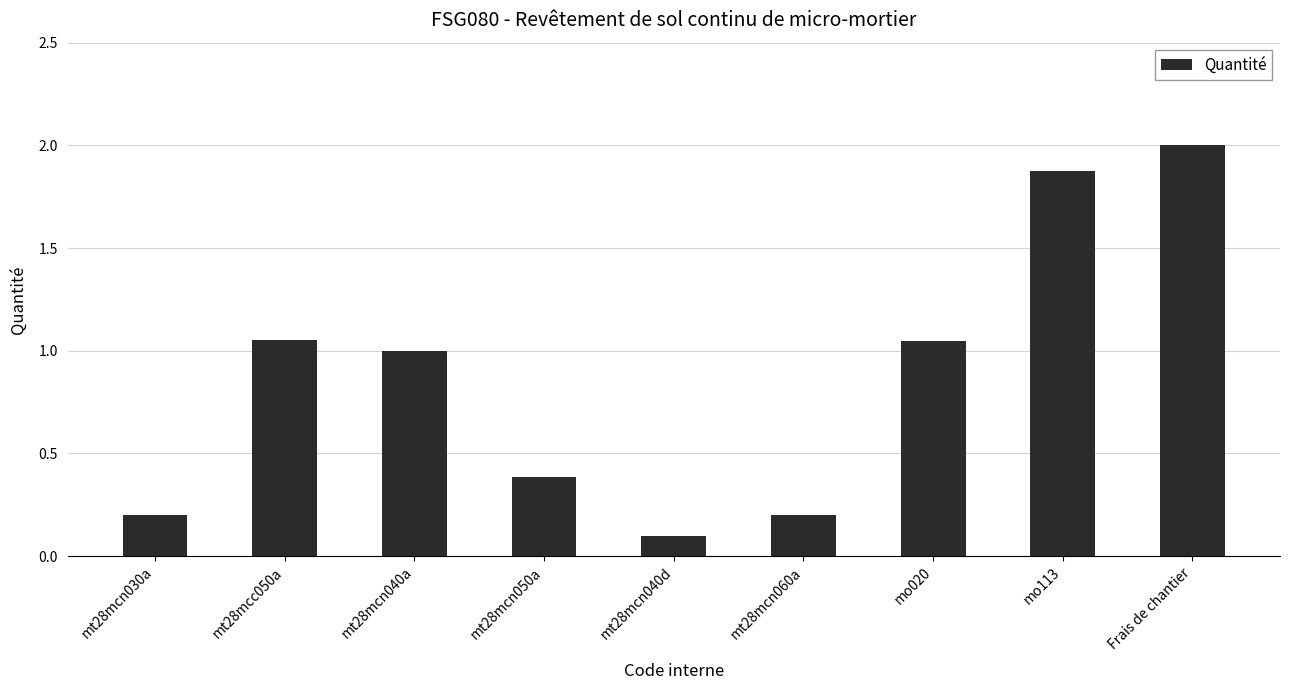

What is the sum of all values?

7.9